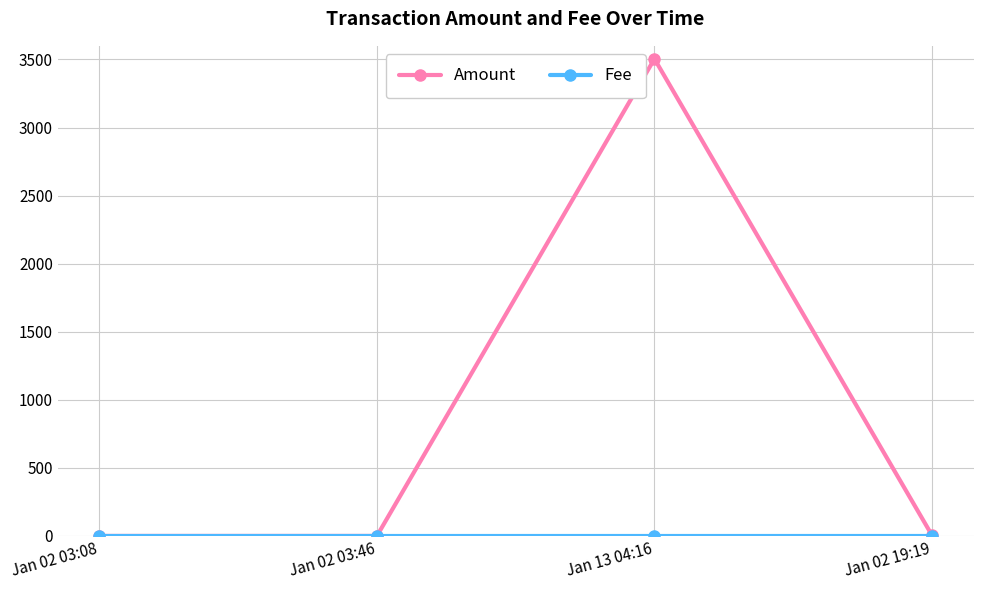

At which category is the sum across all series the highest?

Jan 13 04:16